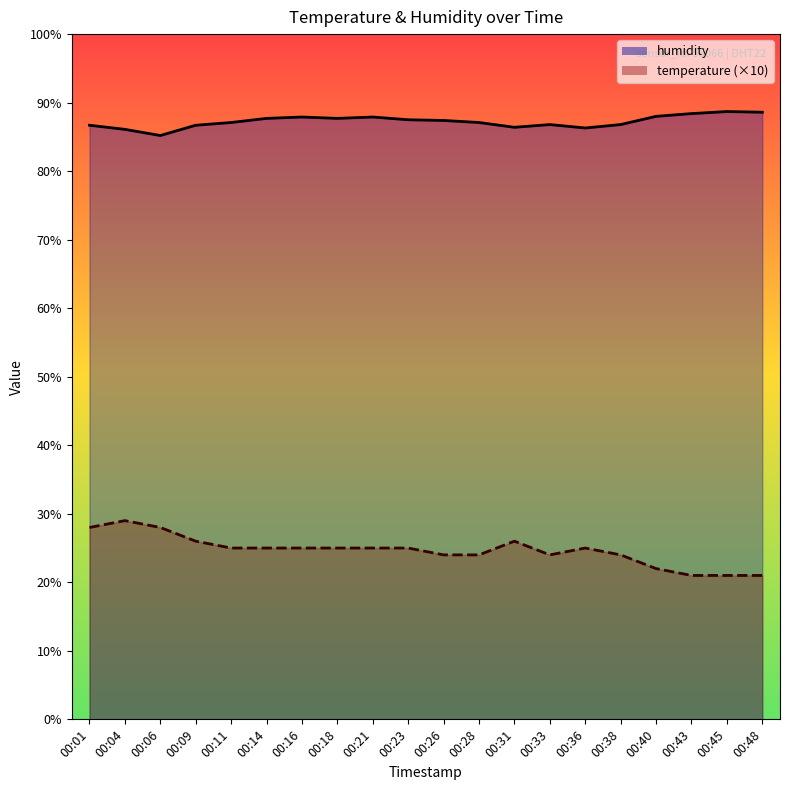

Where is the first local maximum for humidity?

00:16